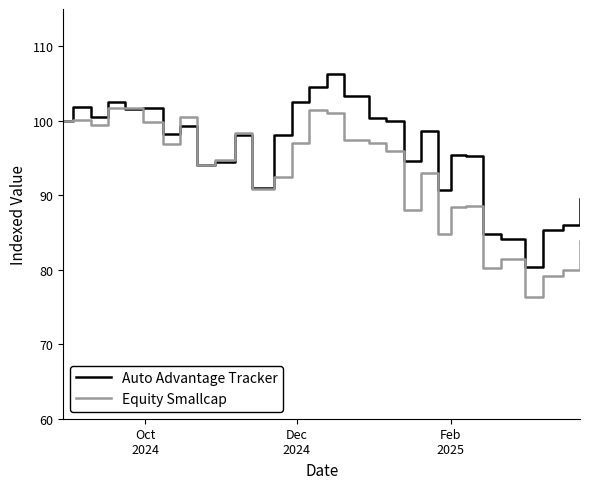

Which series has the largest total across all categories?

Auto Advantage Tracker